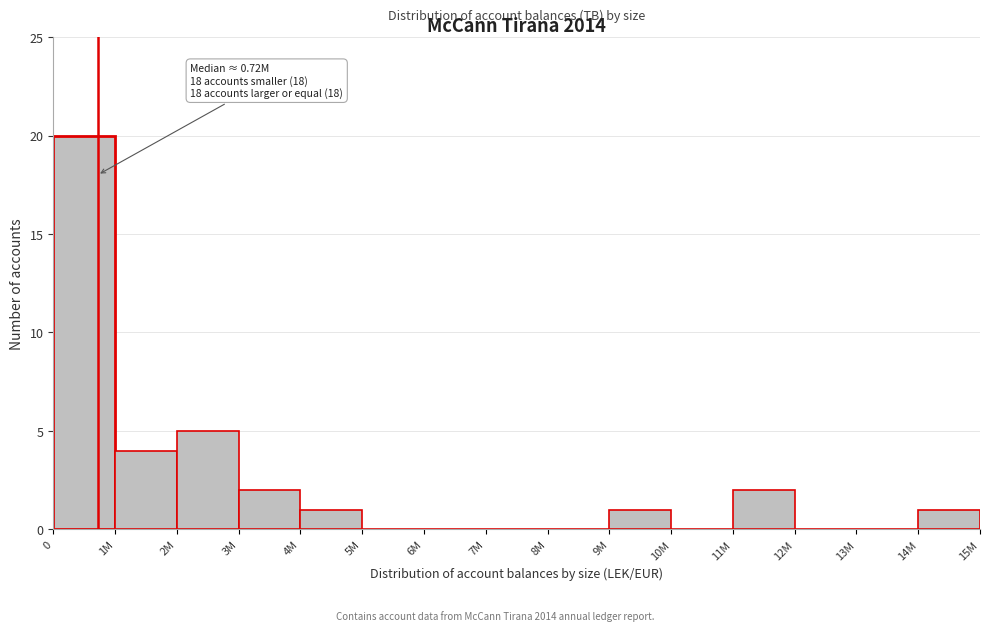

Reading left to right, extract all data points from this chart.

0=20	1M=4	2M=5	3M=2	4M=1	5M=0	6M=0	7M=0	8M=0	9M=1	10M=0	11M=2	12M=0	13M=0	14M=1